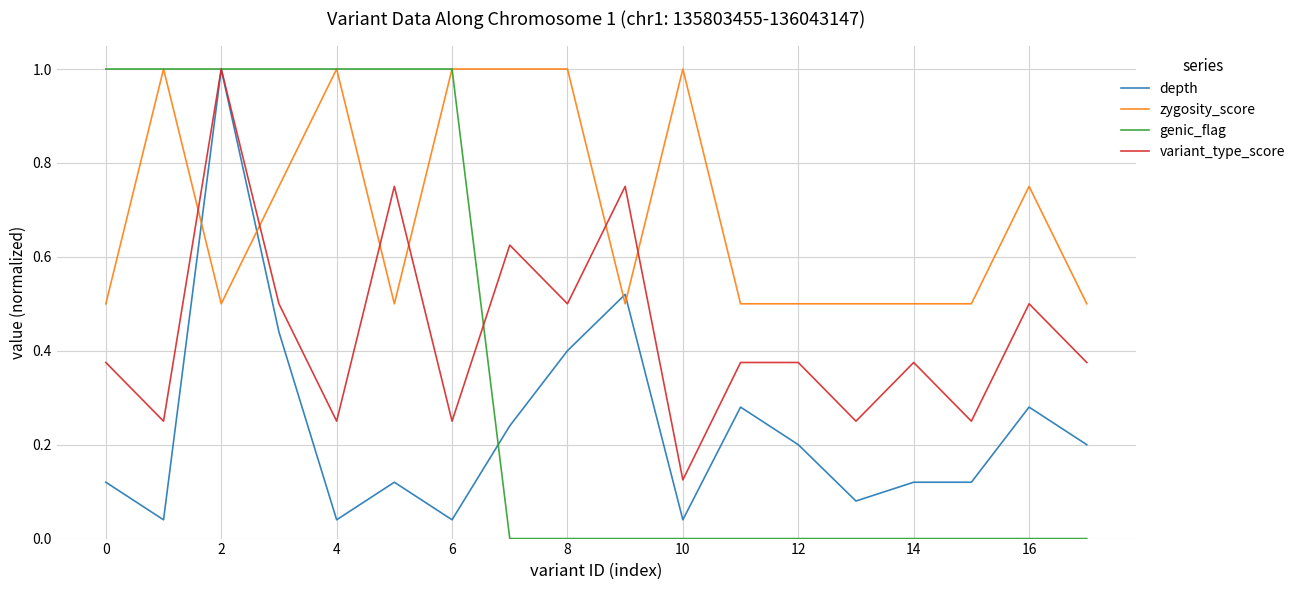

How many lines are shown in the chart?

4